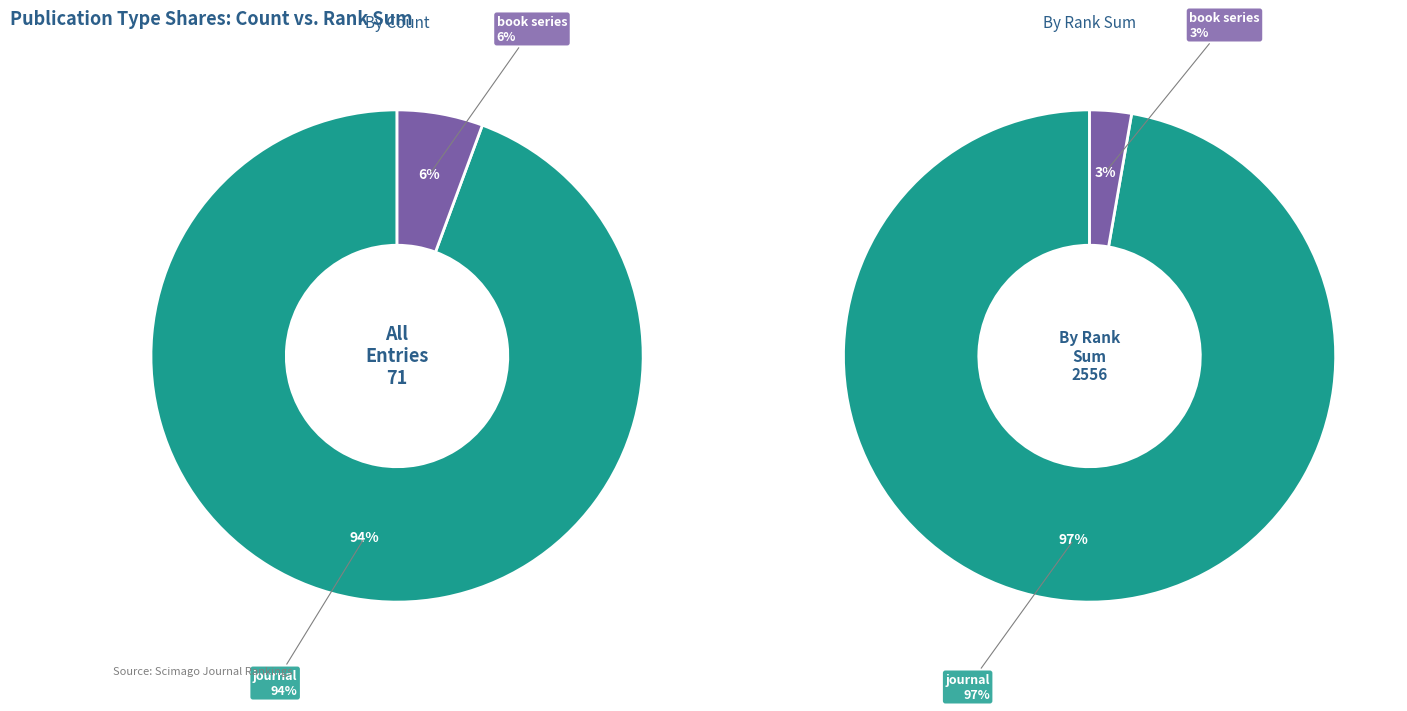

What is the largest slice in the pie chart?

journal